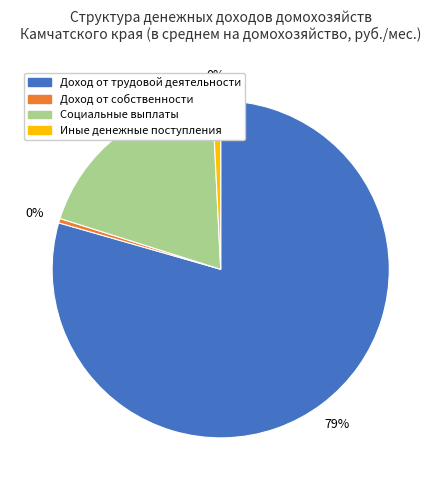

What is the majority slice?

Доход от трудовой деятельности